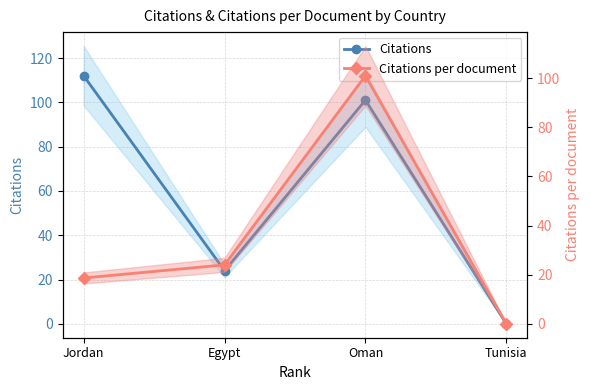

Which label corresponds to the smallest value in the chart?

Tunisia